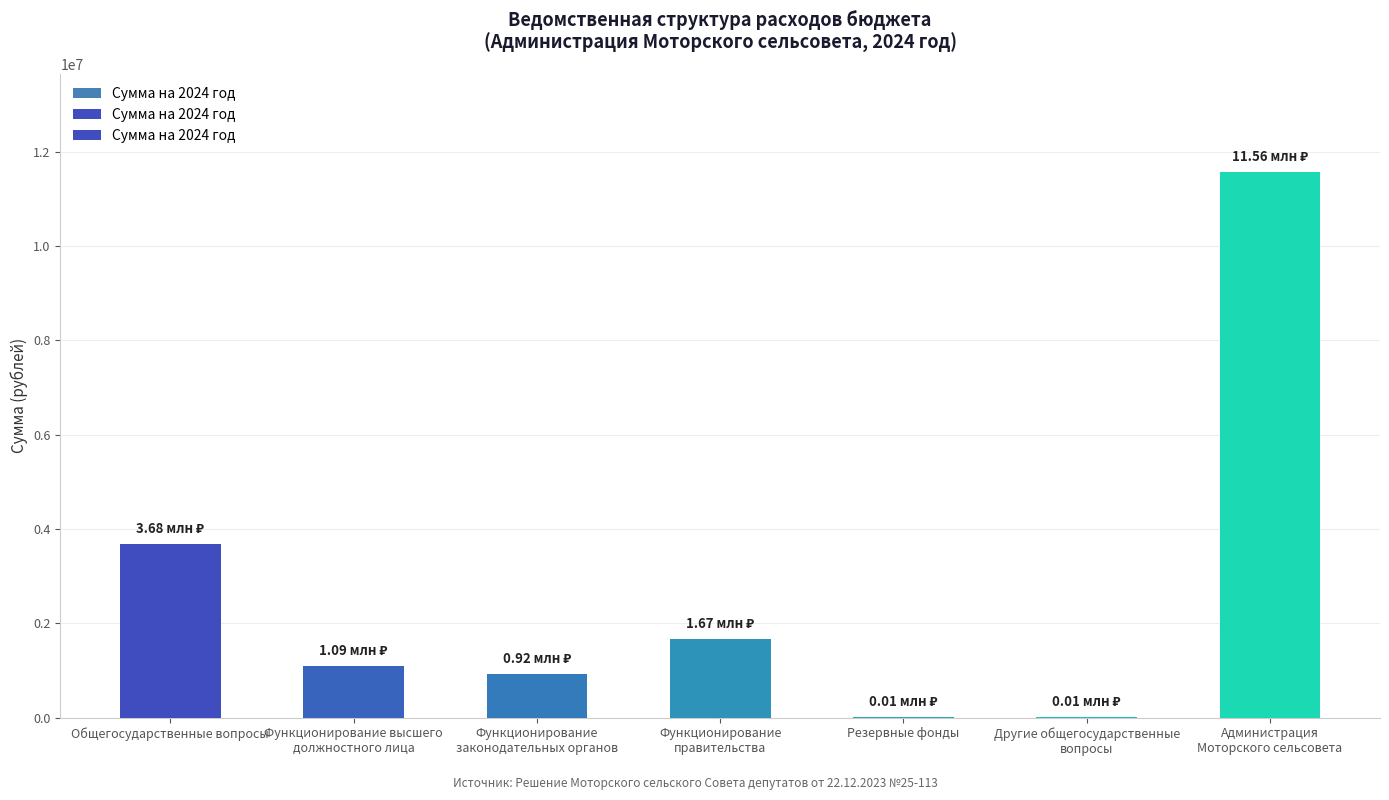

The chart shows a value of 5056689.0 at Общегосударственные вопросы. True or false?

False